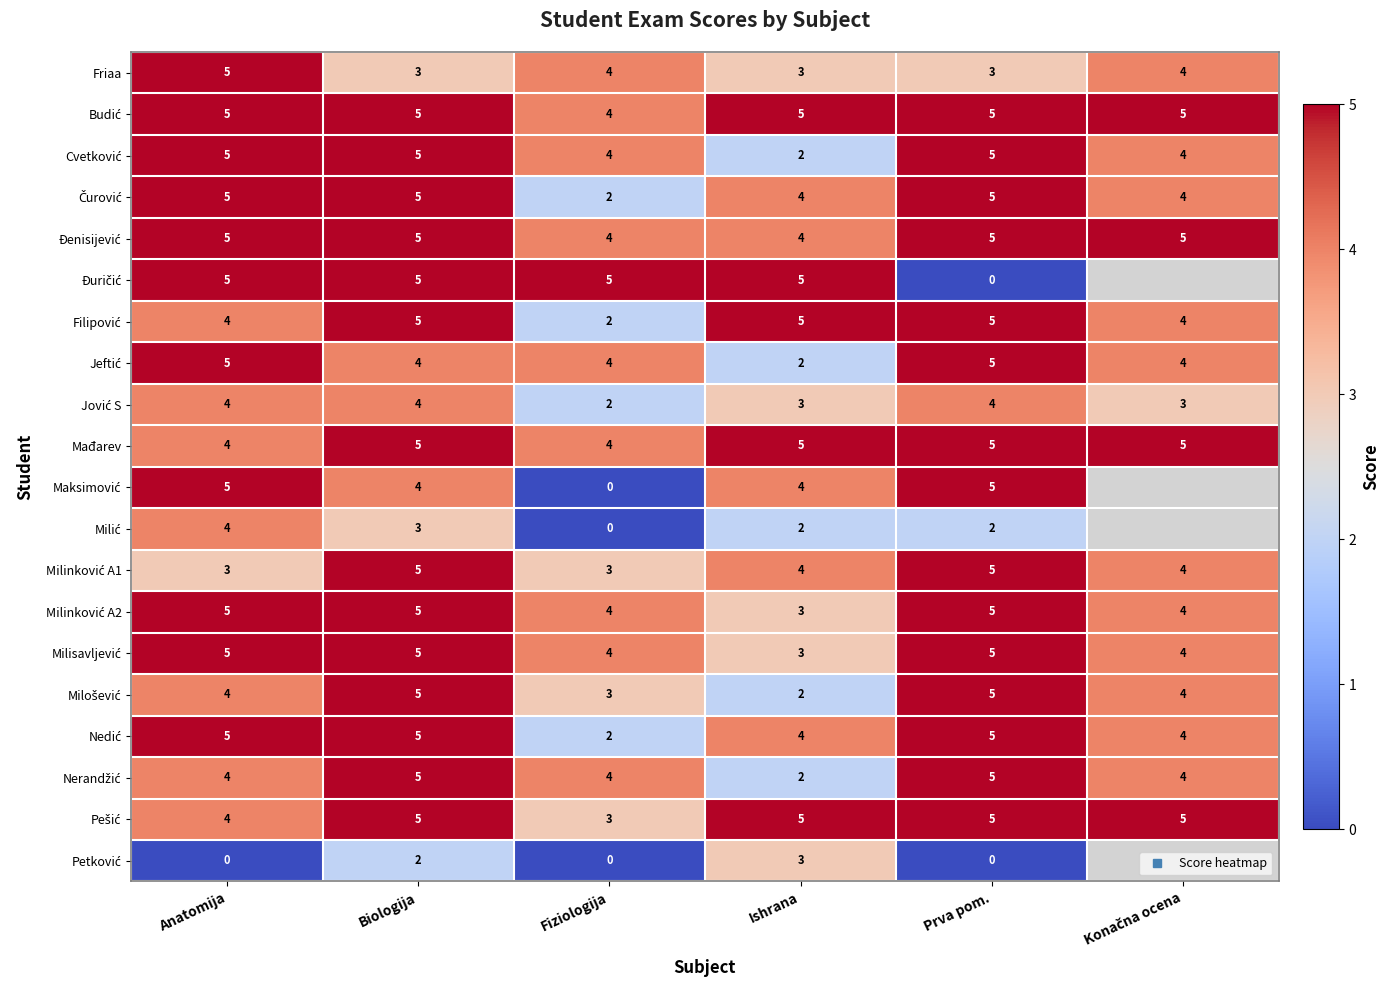

What is the approximate value of Pešić at Fiziologija?

3.0